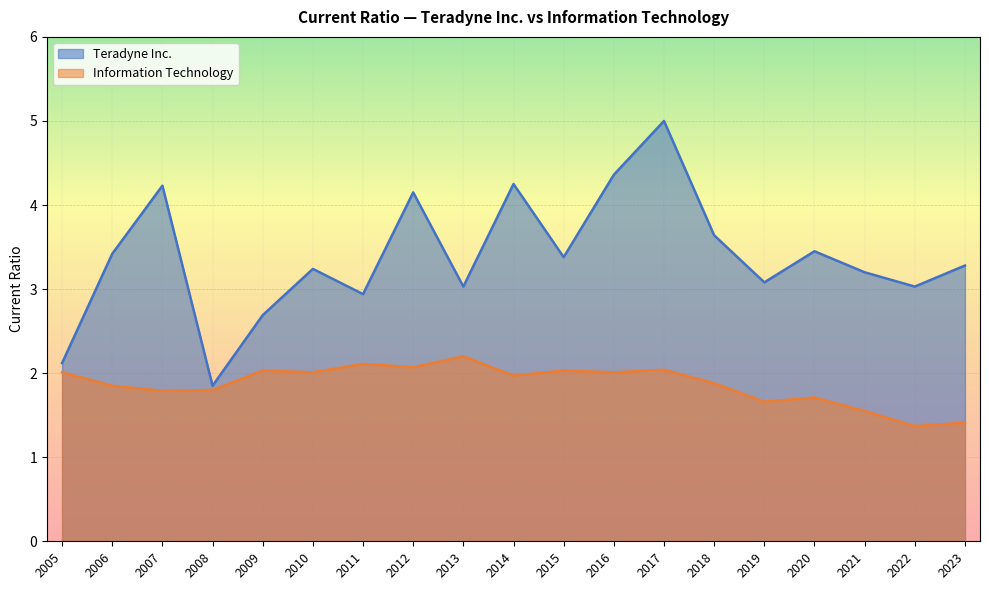

True or false: Information Technology has a value of 1.7 at 2019.

True